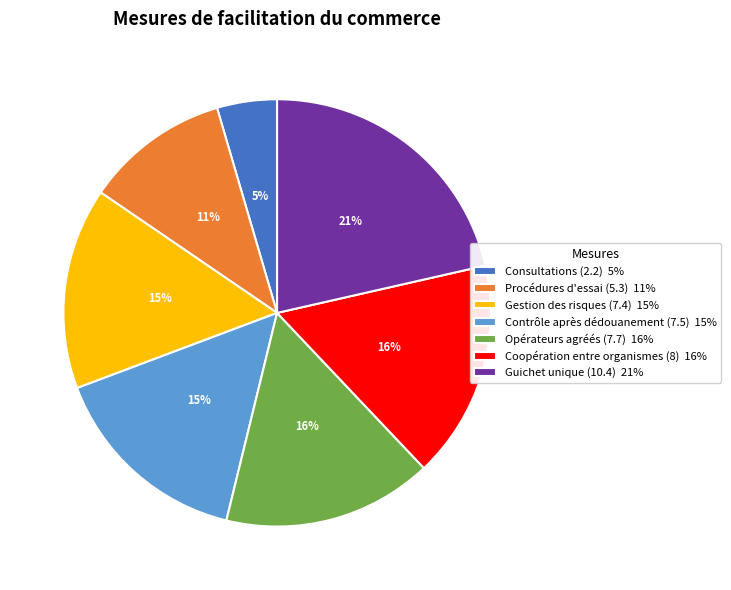

Combined, do Coopération entre organismes (8) and Procédures d'essai (5.3) account for over 50%?

No